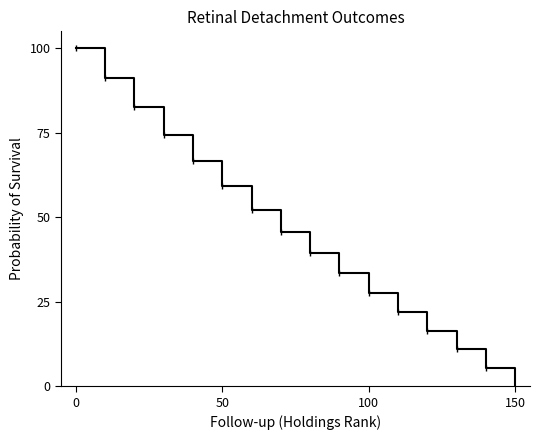

What is the maximum value shown in the chart?

100.0